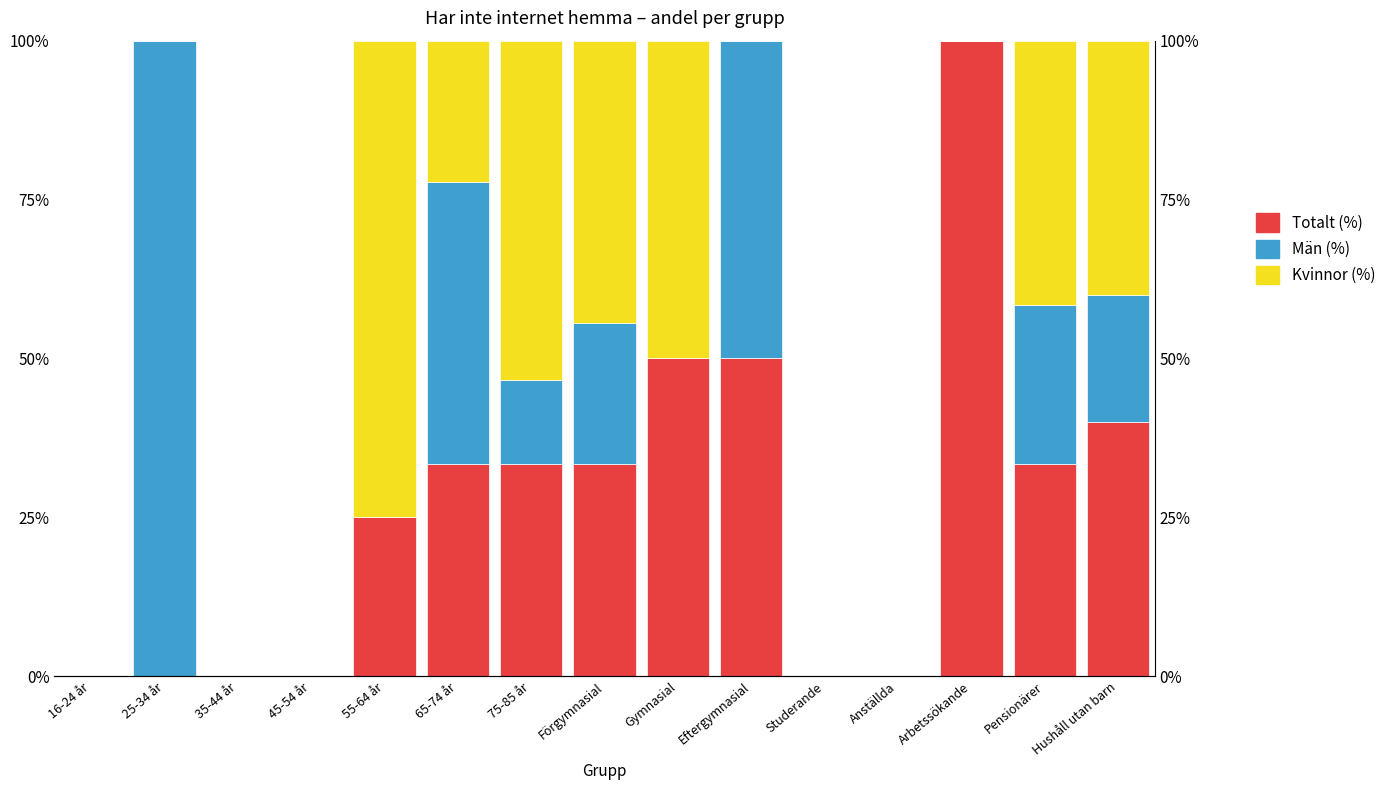

At which category is the sum across all series the highest?

25-34 år